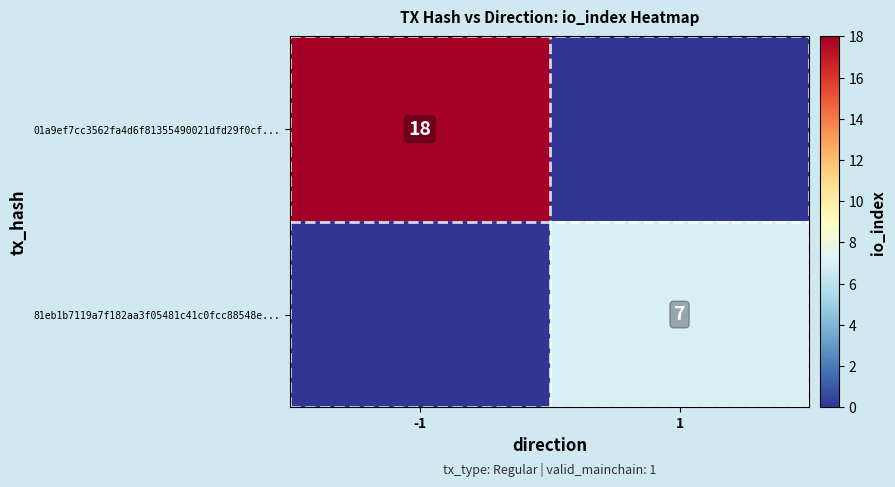

True or false: 81eb1b7119a7f182aa3f05481c41c0fcc88548e... has a value of 12 at 1.

False